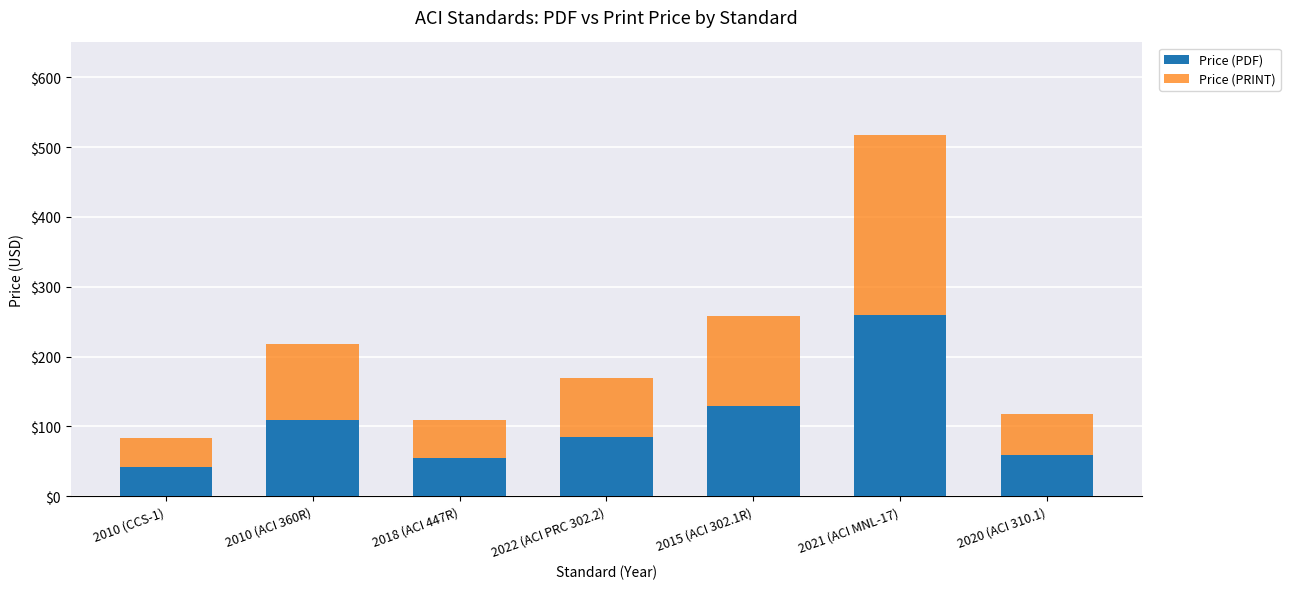

Reading right to left, list the values for the Price (PDF) series.

59.0	259.0	129.0	85.0	54.5	109.0	42.0